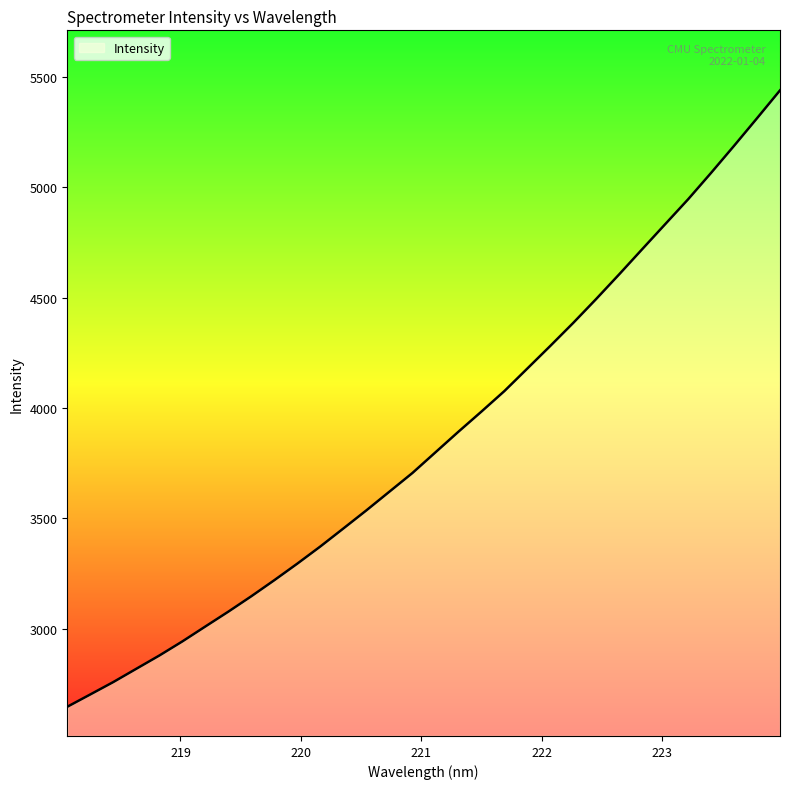

What is the minimum value shown in the chart?

2646.6